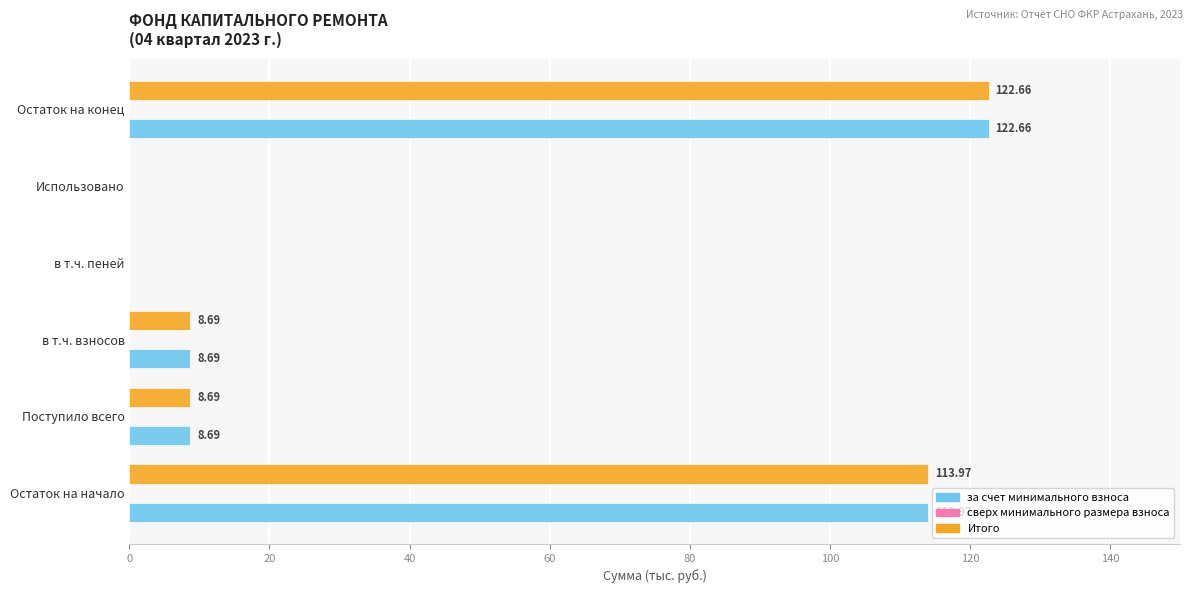

What is the maximum value for за счет минимального взноса?

122.7